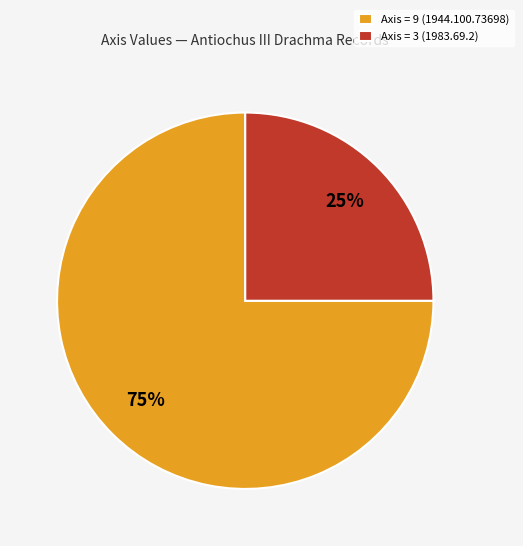

What percentage is the Axis = 3 (1983.69.2) slice, to the nearest percent?

25%